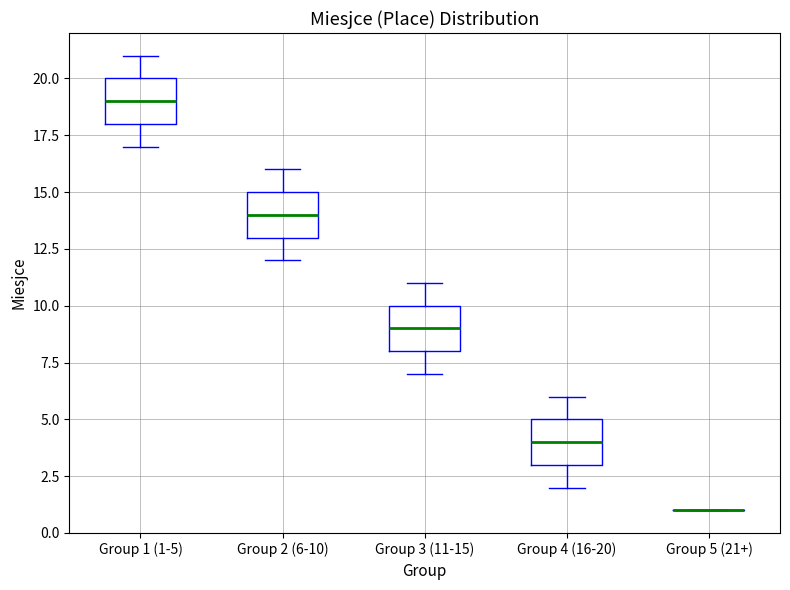

Reading left to right, read every box against the y-axis: the position of its median line, the range the box covers, and the ends of its whiskers. The values are not printed on the chart, so give them approximately, as read against the axis.

Group 1 (1-5): median 19, box 18 to 20, whiskers 17 to 21
Group 2 (6-10): median 14, box 13 to 15, whiskers 12 to 16
Group 3 (11-15): median 9, box 8 to 10, whiskers 7 to 11
Group 4 (16-20): median 4, box 3 to 5, whiskers 2 to 6
Group 5 (21+): box collapsed to a line at 1, whiskers 1 to 1